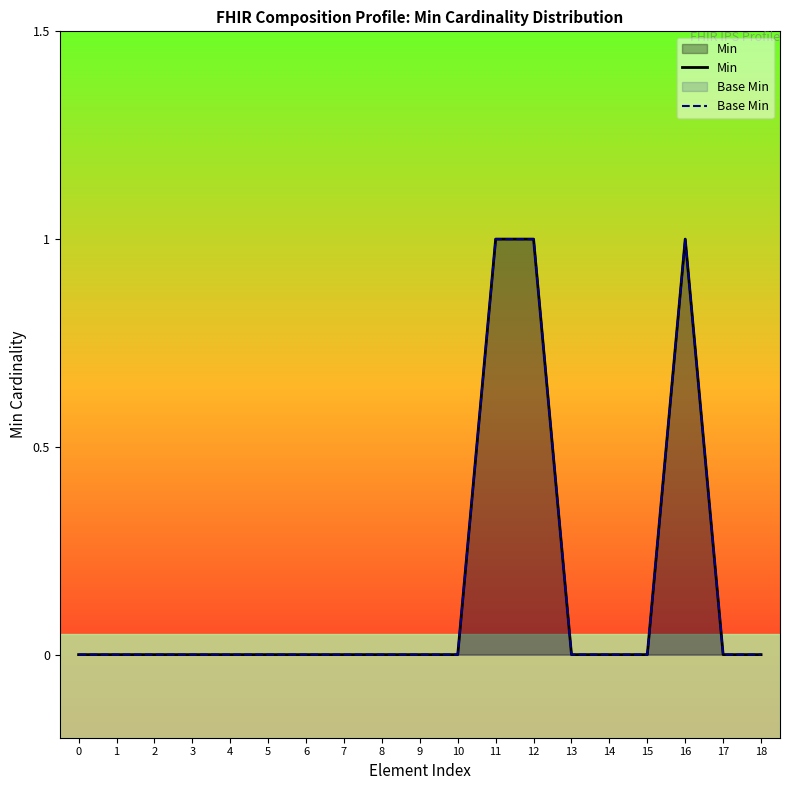

List the labels in order of Base Min value, smallest first.

0, 1, 2, 3, 4, 5, 6, 7, 8, 9, 10, 13, 14, 15, 17, 18, 11, 12, 16